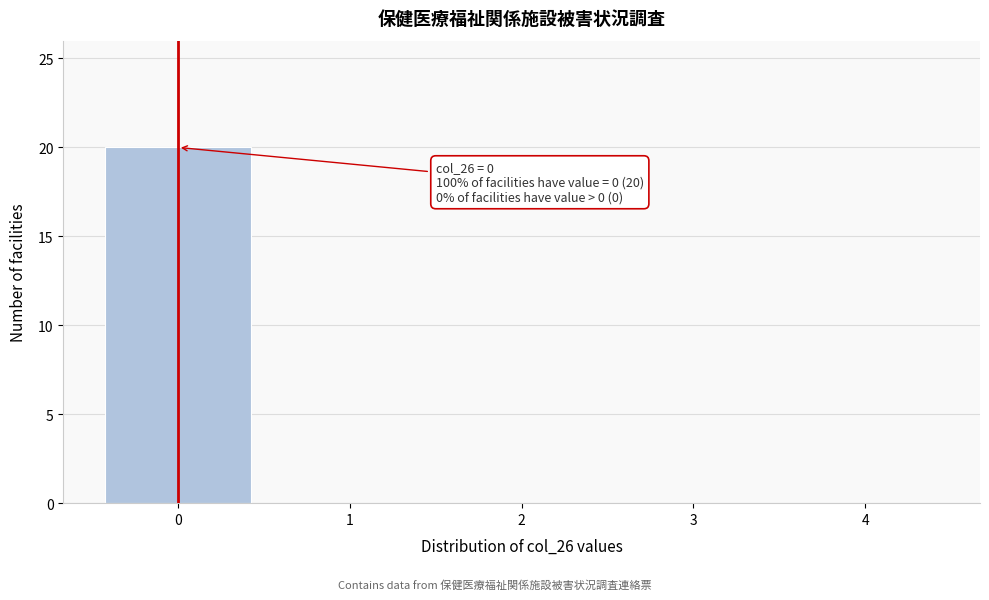

Over which range of the x-axis is the bar tallest?

-0.5 to 0.5